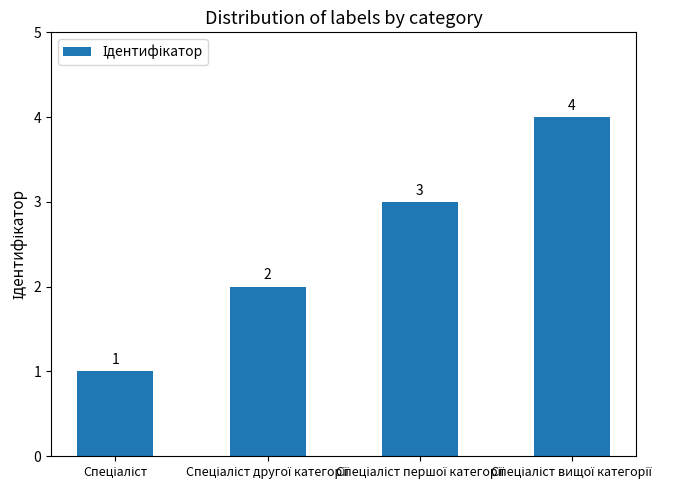

What is the value of the 3rd bar from the left?

3